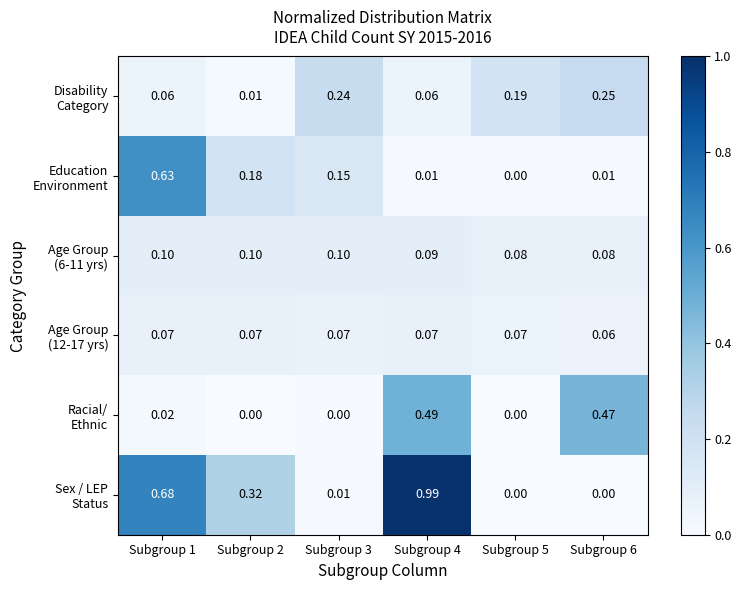

Which label corresponds to the largest value in the chart?

Subgroup 4